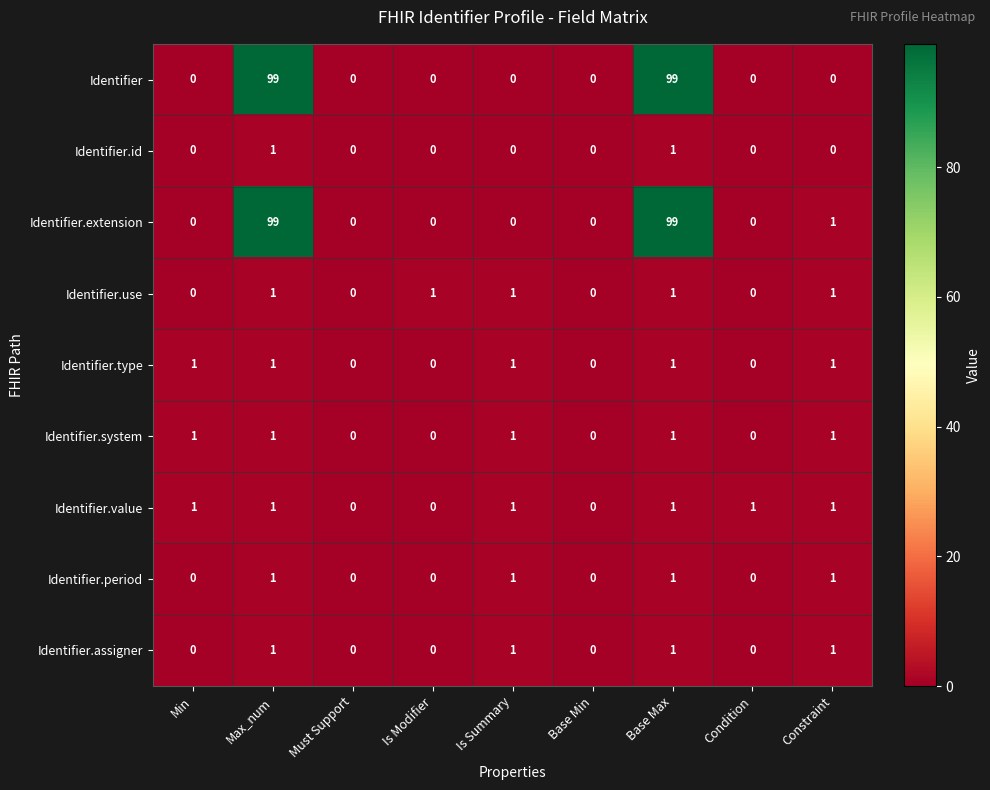

How many Identifier.id values are between 0 and 1?

9